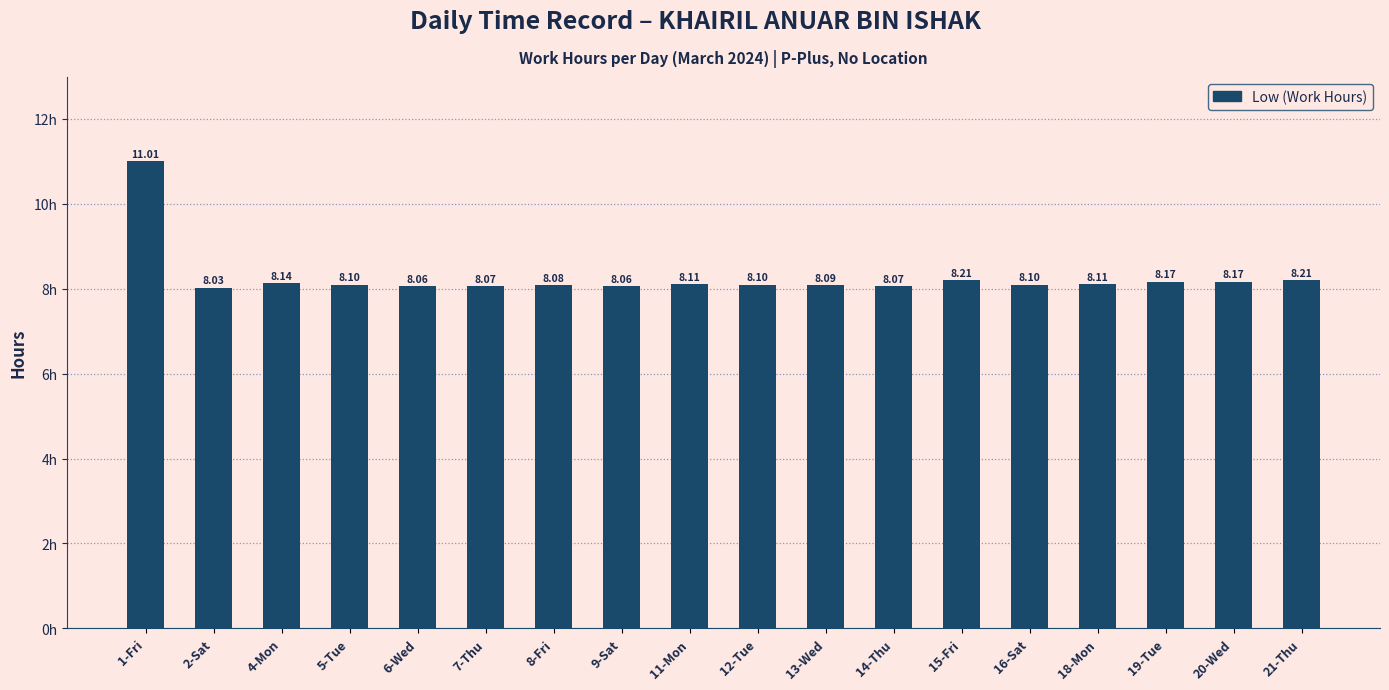

Which category has the lowest value across all series?

2-Sat